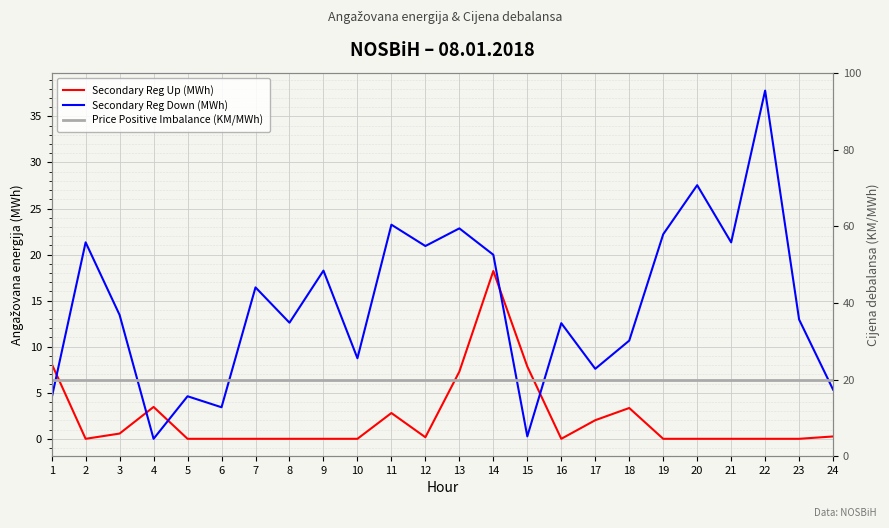

Is the value of Price Positive Imbalance (KM/MWh) at 2 greater than the value of Secondary Reg Down (MWh) at 11?

No